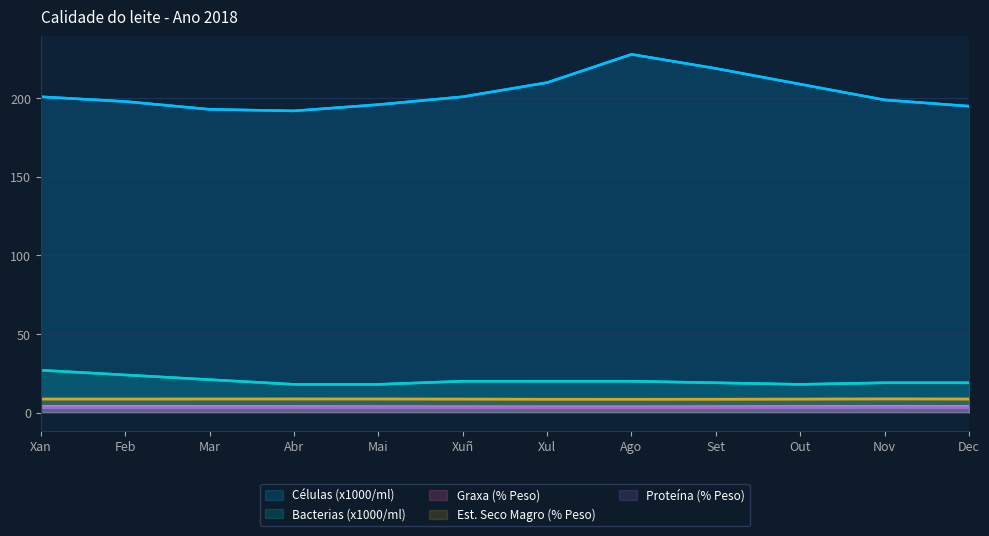

What is the maximum value for Est. Seco Magro (% Peso)?

8.7